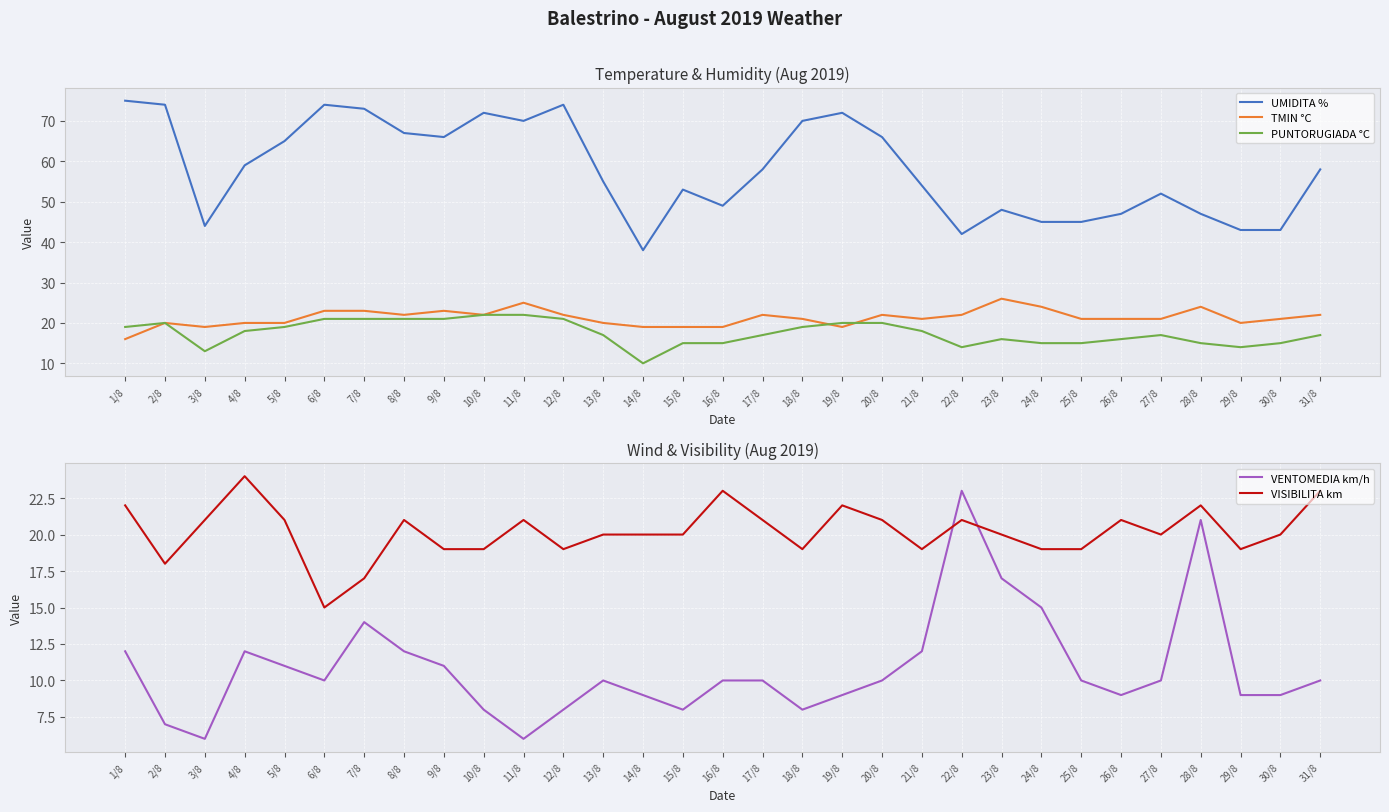

How many interior local peaks does the PUNTORUGIADA °C series have?

3